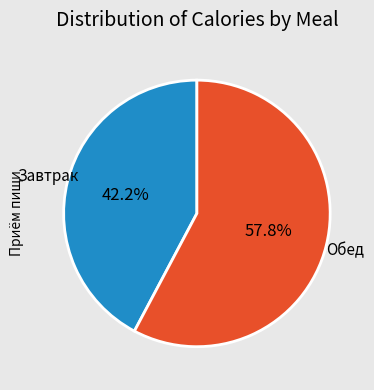

Which has a higher value, Обед or Завтрак?

Обед